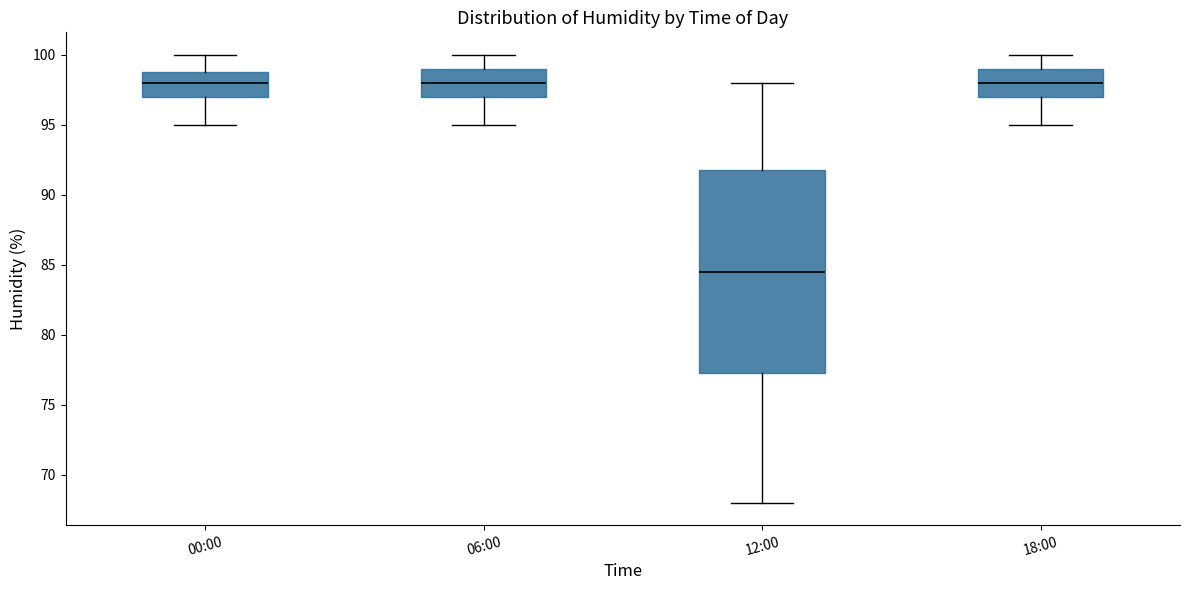

Reading left to right, read every box against the y-axis: the position of its median line, the range the box covers, and the ends of its whiskers. The values are not printed on the chart, so give them approximately, as read against the axis.

00:00: median 98.0, box 97.0 to 99.0, whiskers 95.0 to 100.0
06:00: median 98.0, box 97.0 to 99.0, whiskers 95.0 to 100.0
12:00: median 84.5, box 77.5 to 92.0, whiskers 68.0 to 98.0
18:00: median 98.0, box 97.0 to 99.0, whiskers 95.0 to 100.0